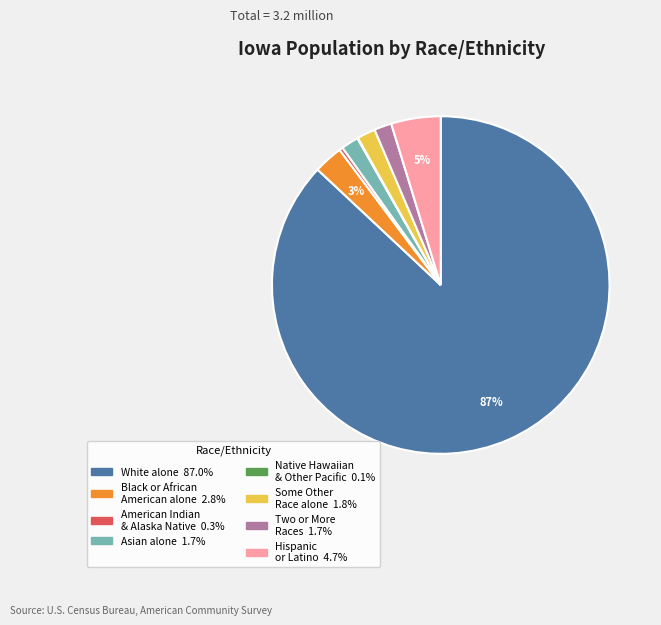

To the nearest percent, what is the average slice percentage?

12%